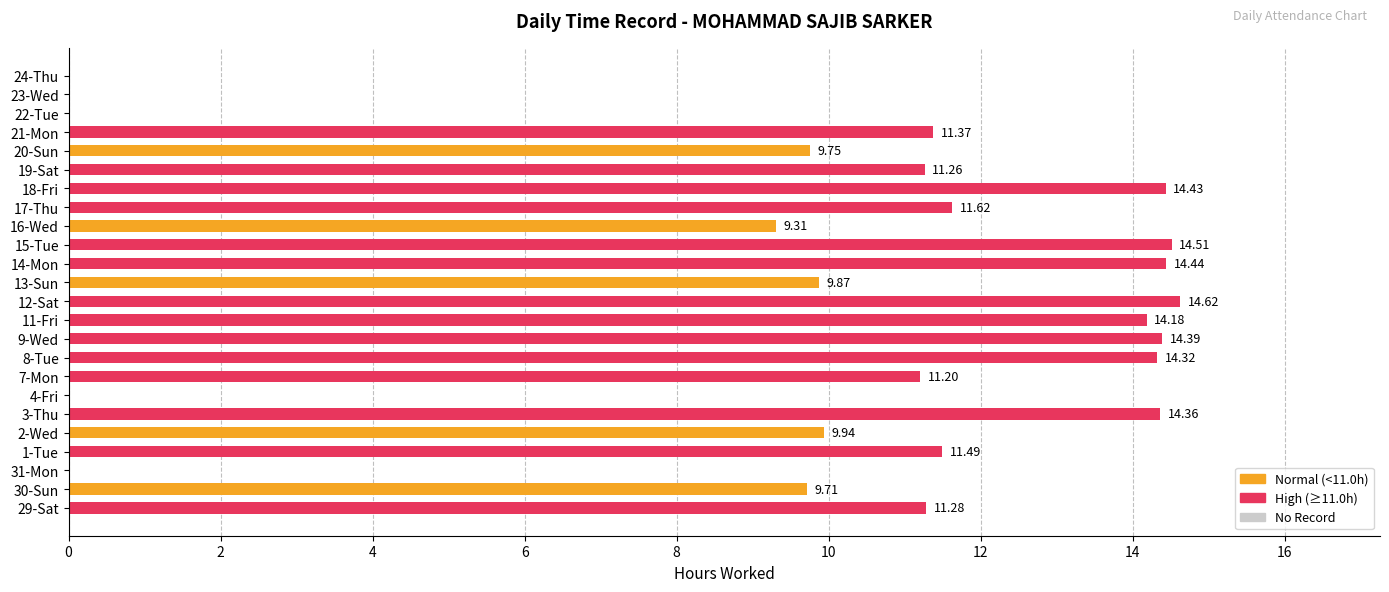

What is the change in value from 18-Fri to 21-Mon?

-3.1